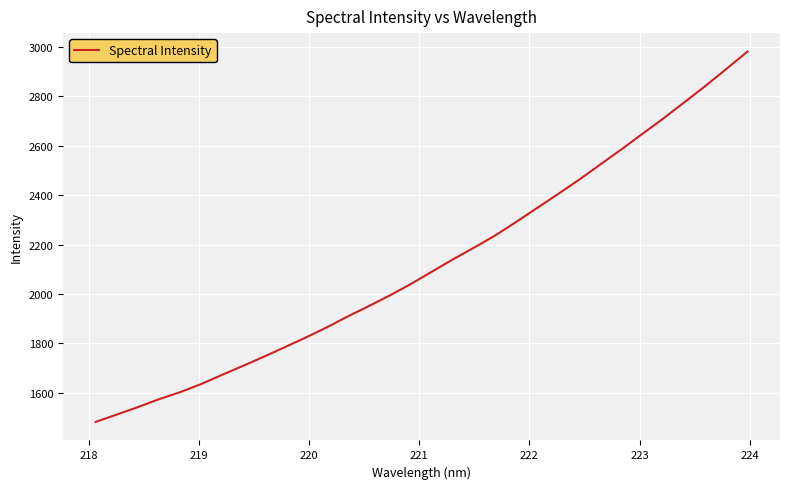

What is the difference between the maximum and minimum values?

1498.0